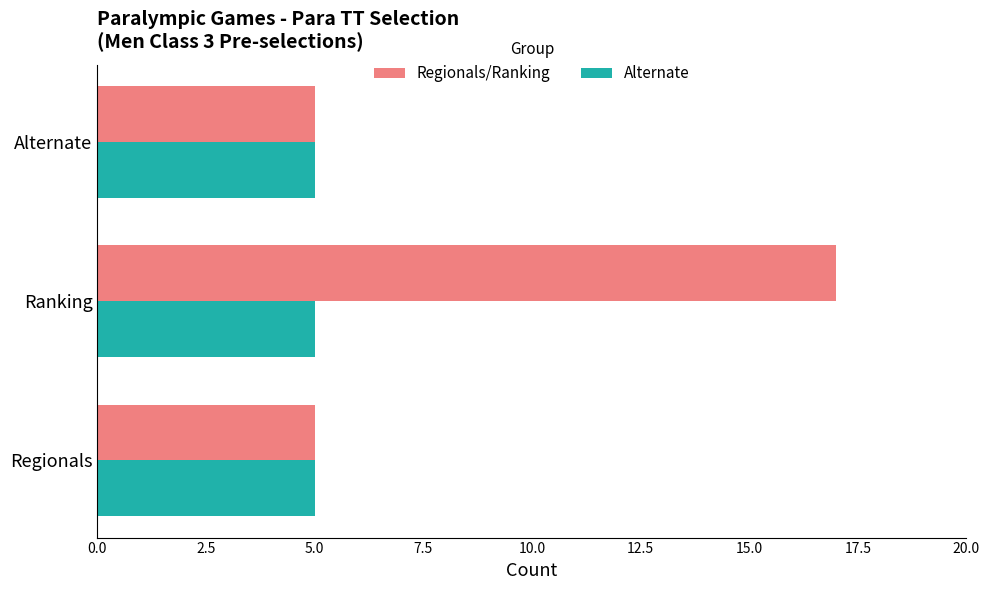

What is the difference between the highest and lowest values at Ranking?

12